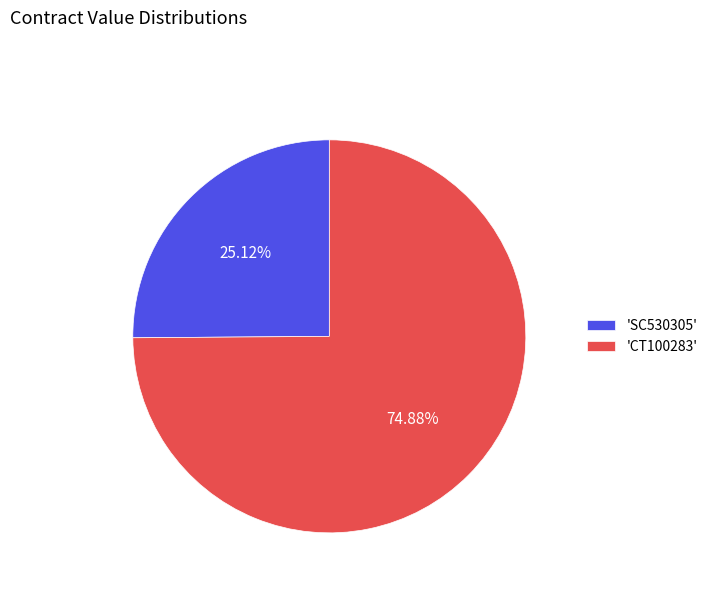

Which slice is the largest?

'CT100283'